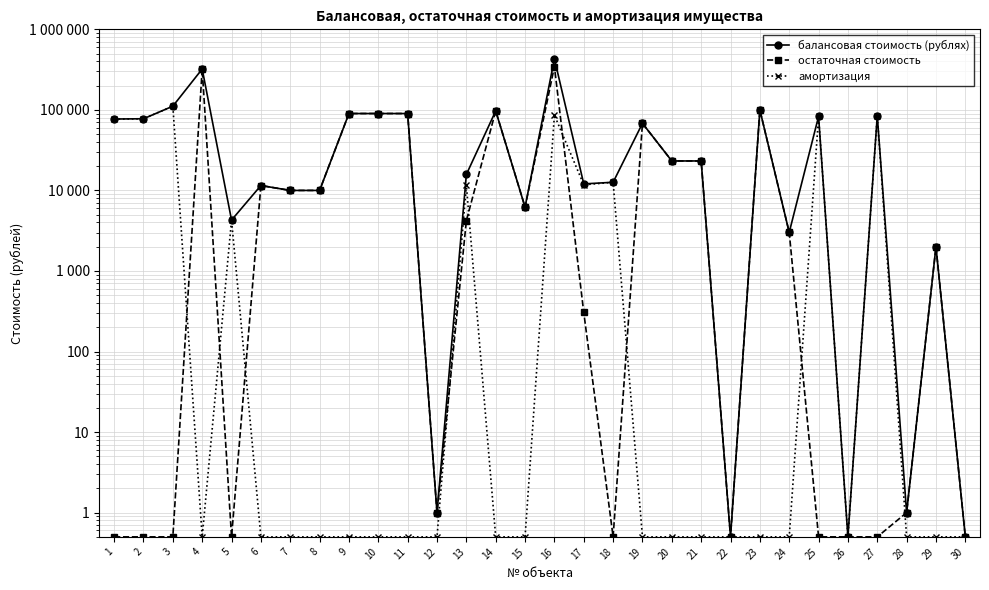

Count the number of data series in this chart.

3